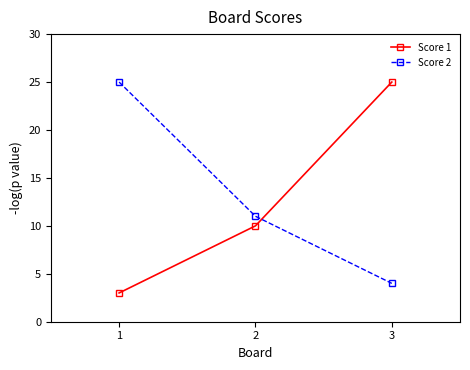

At how many categories does at least one series exceed 15?

2